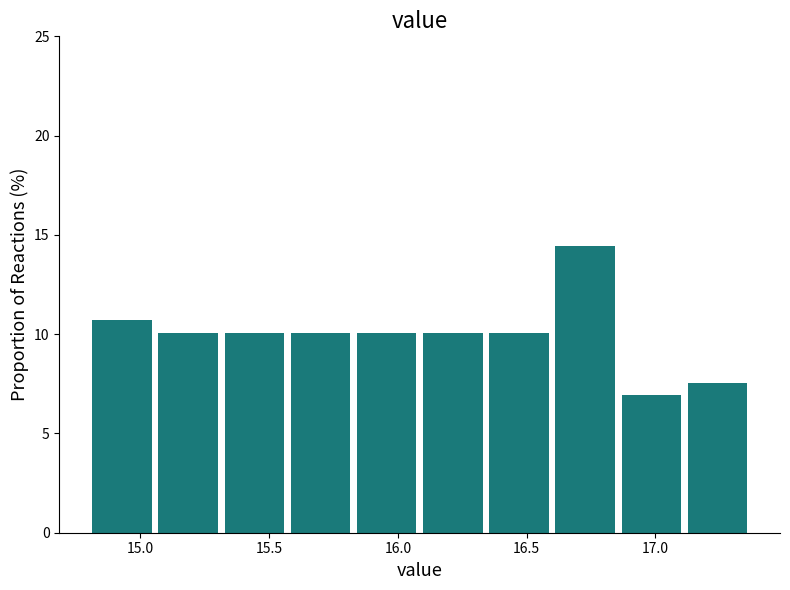

Reading left to right, transcribe this chart: for each bar, give the range it covers on the x-axis and its height. Neither the bar edges nor the heights are printed on the chart, so give them approximately, as read against the axes.

14.80 to 15.05: 10.5
15.05 to 15.30: 10.0
15.30 to 15.55: 10.0
15.55 to 15.85: 10.0
15.85 to 16.10: 10.0
16.10 to 16.35: 10.0
16.35 to 16.60: 10.0
16.60 to 16.85: 14.5
16.85 to 17.10: 7.0
17.10 to 17.35: 7.5